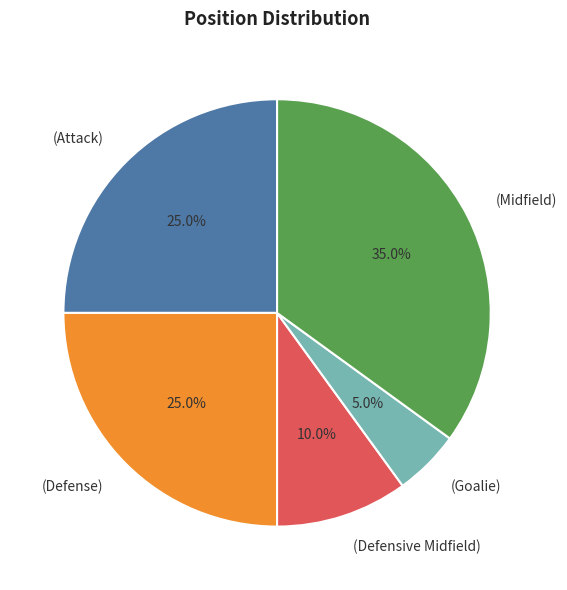

What is the largest slice in the pie chart?

(Midfield)